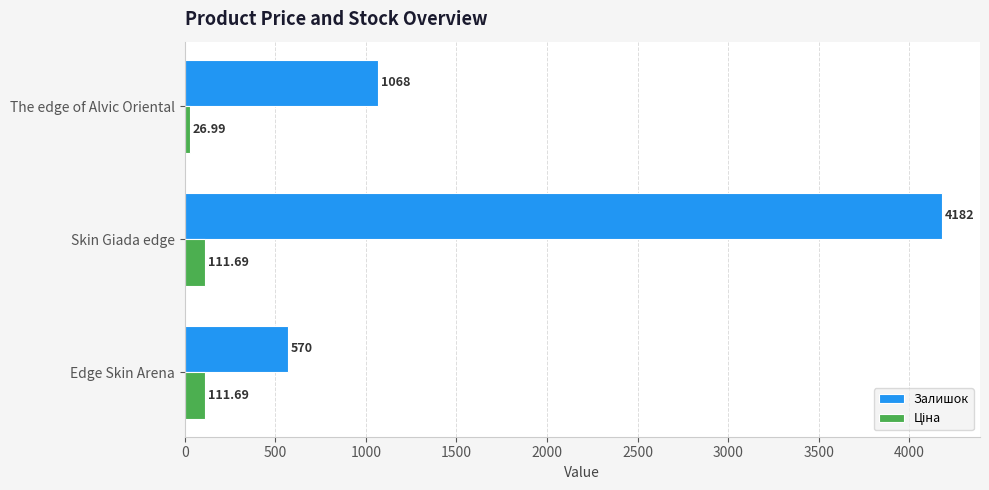

At which category does the chart reach its minimum across all series?

The edge of Alvic Oriental